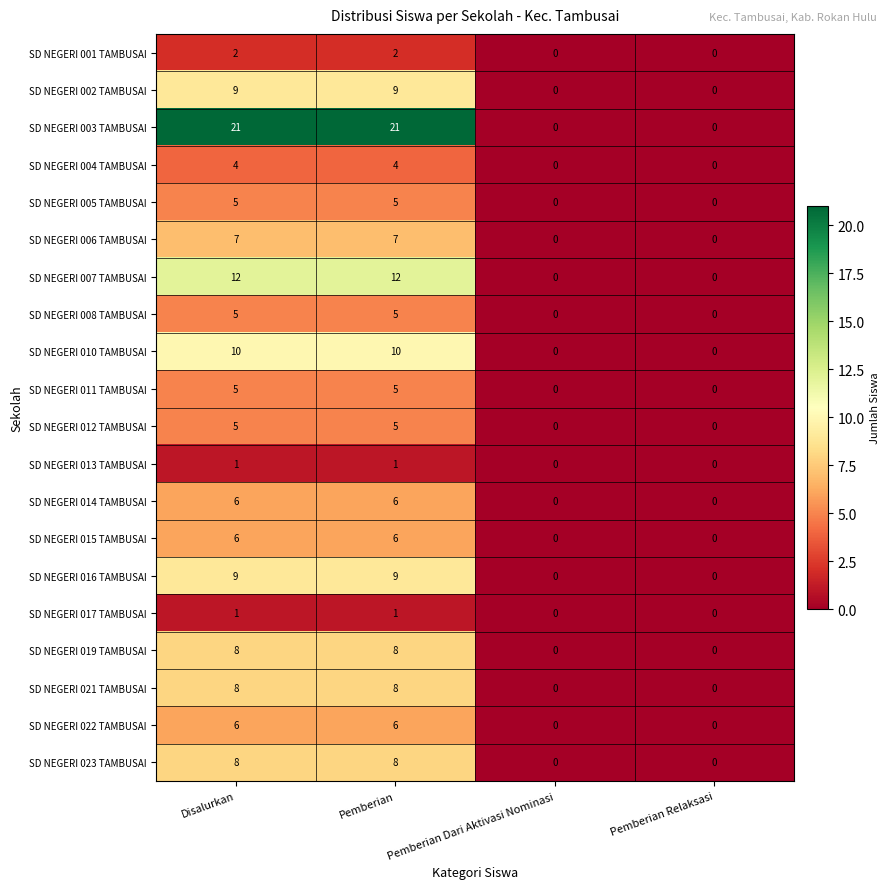

Which series has the largest total across all categories?

SD NEGERI 003 TAMBUSAI